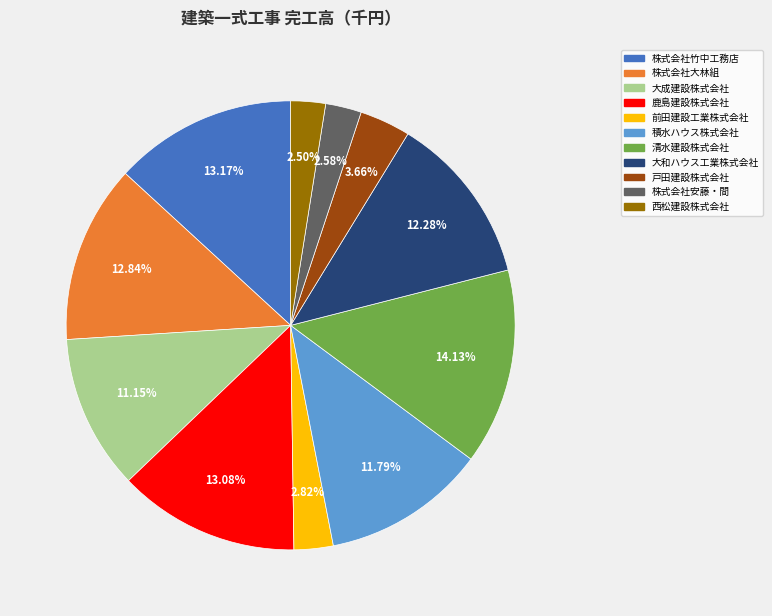

Is there any slice that represents more than half of the pie?

No